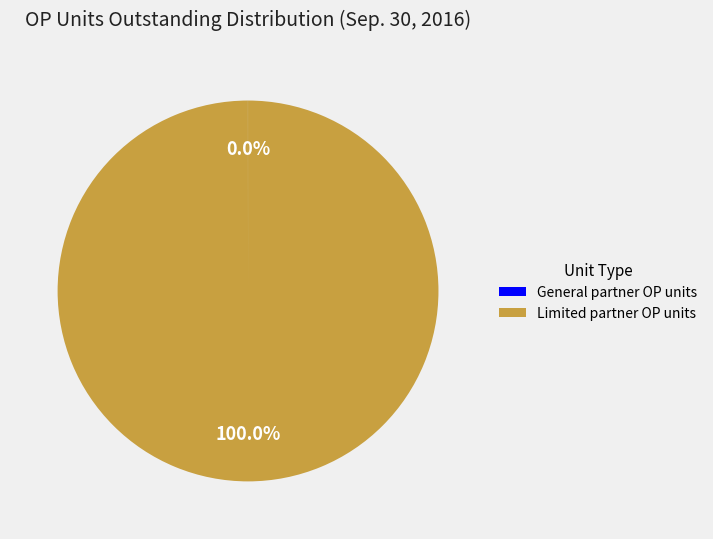

Does any single category account for the majority?

Yes